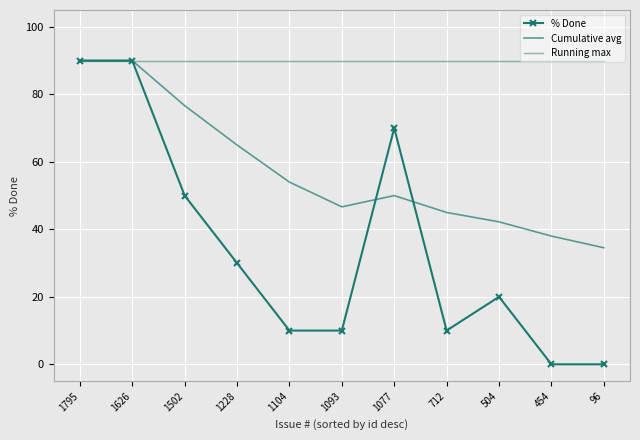

What is the total value across all series at 1077?

210.0